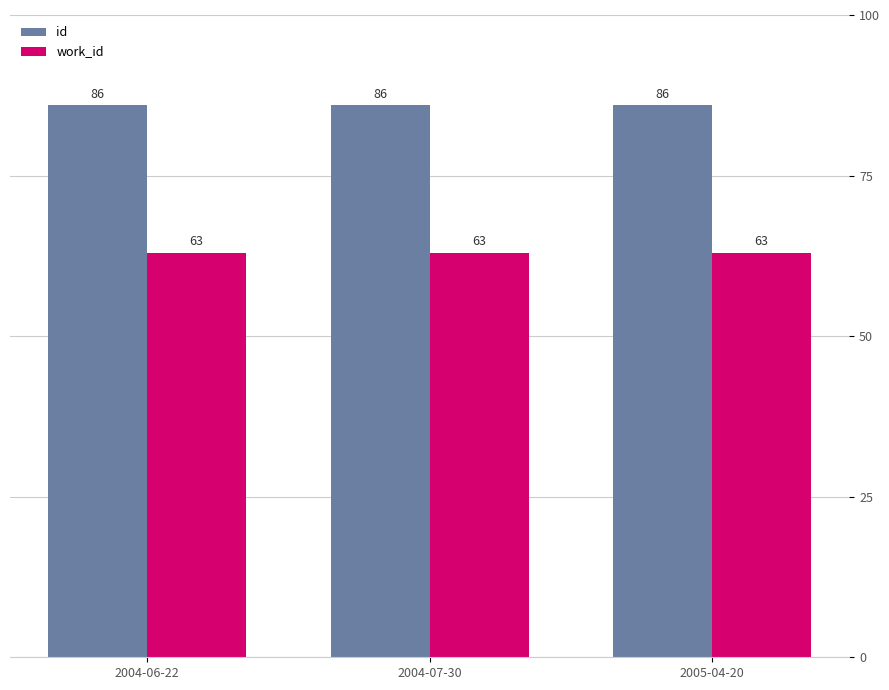

What is the value of the work_id bar at the 1st from the left?

63